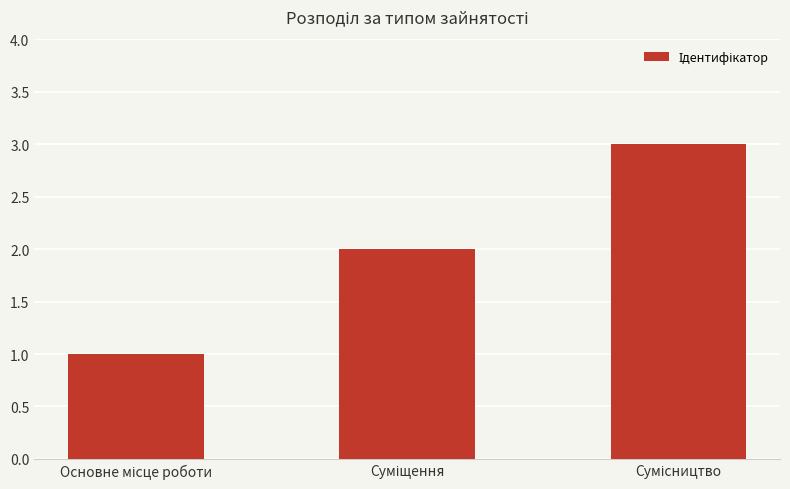

What is the greatest value displayed?

3